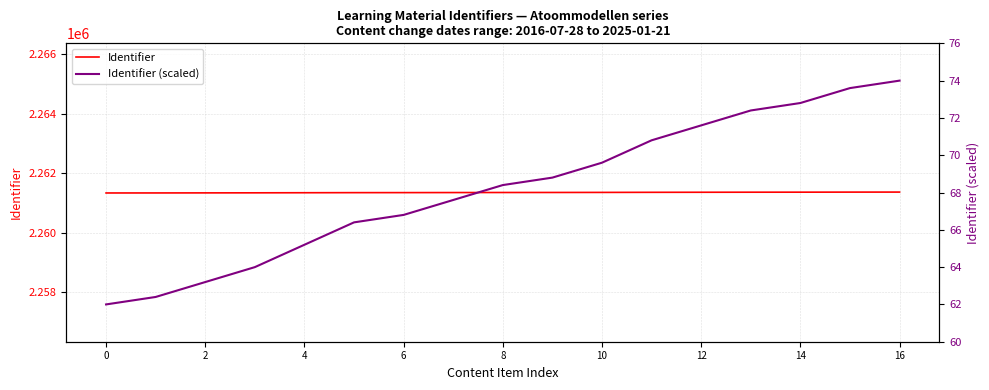

What are all the series names shown in the legend?

Identifier, Identifier (scaled)